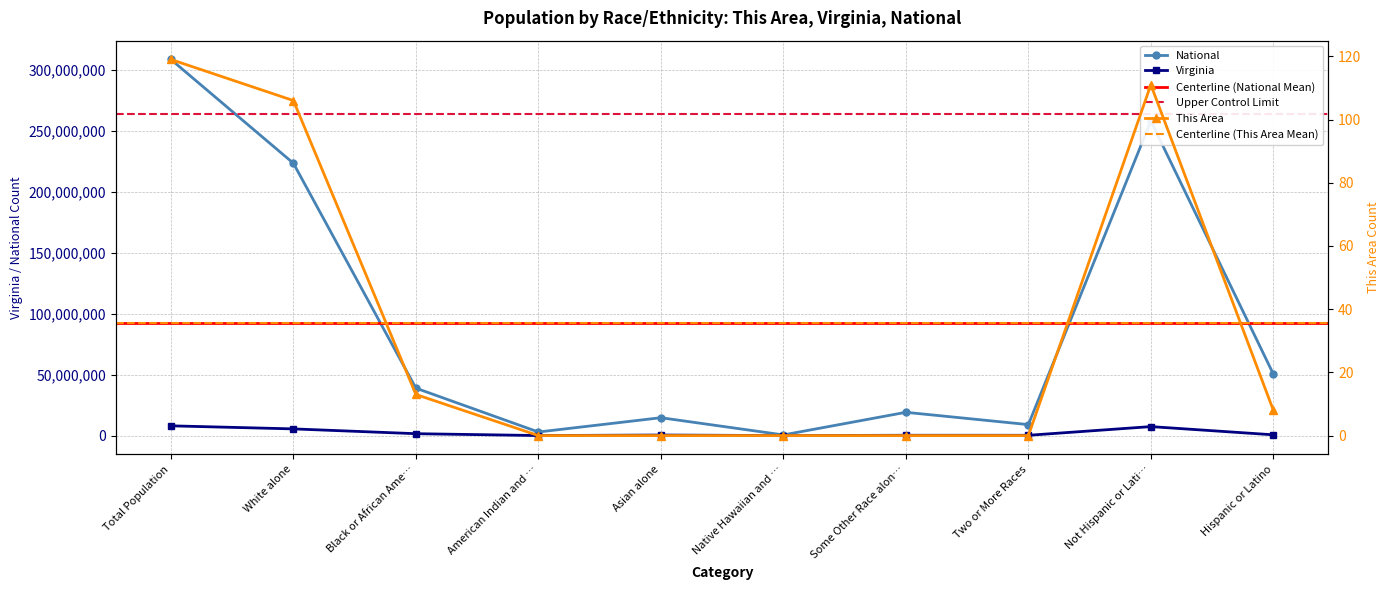

What is the difference between the maximum and minimum values in the Virginia series?

7995044